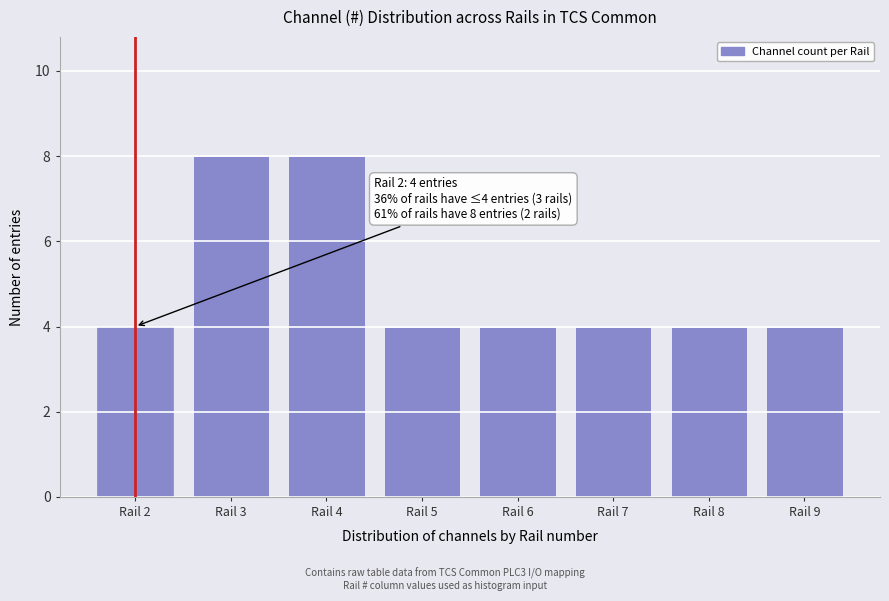

Reading left to right, extract all data points from this chart.

4	8	8	4	4	4	4	4